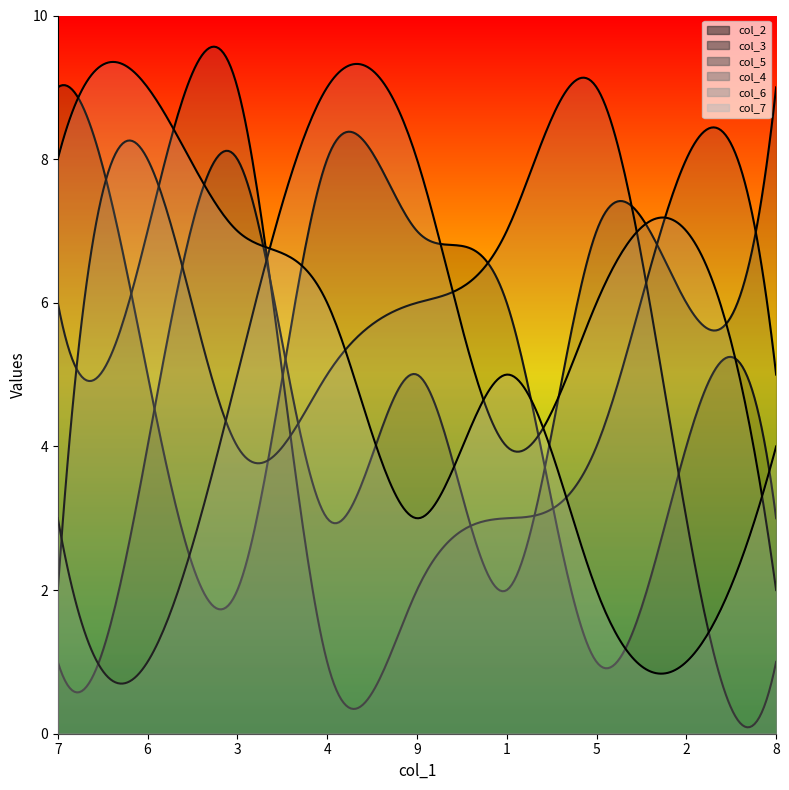

Between which two adjacent categories do col_4 and col_5 first intersect?

7 and 6